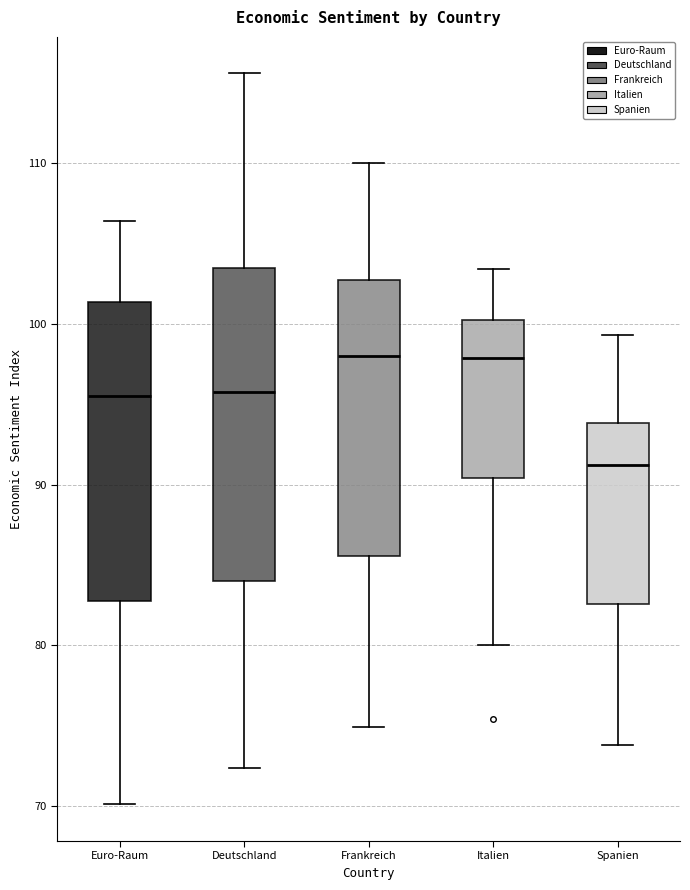

Reading left to right, transcribe this box plot: for each box, give where its median line is, the range the box spans, and where its two whiskers end, as read against the y-axis. The values are not printed on the chart, so give them approximately, as read against the axis.

Euro-Raum: median 96, box 83 to 101, whiskers 70 to 106
Deutschland: median 96, box 84 to 104, whiskers 72 to 116
Frankreich: median 98, box 86 to 103, whiskers 75 to 110
Italien: median 98, box 90 to 100, whiskers 80 to 103
Spanien: median 91, box 83 to 94, whiskers 74 to 99